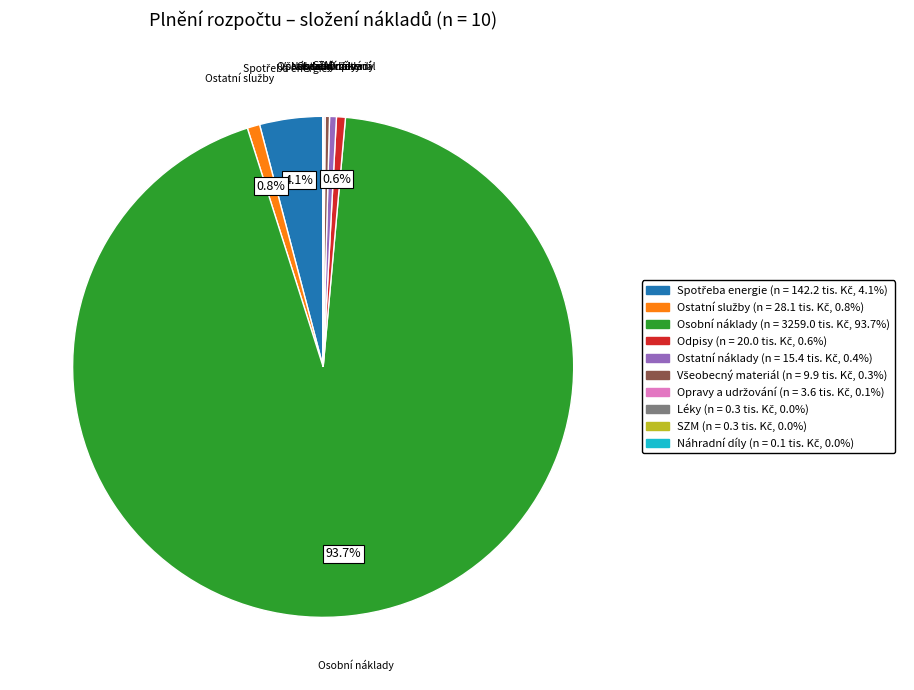

What is the majority slice?

Osobní náklady